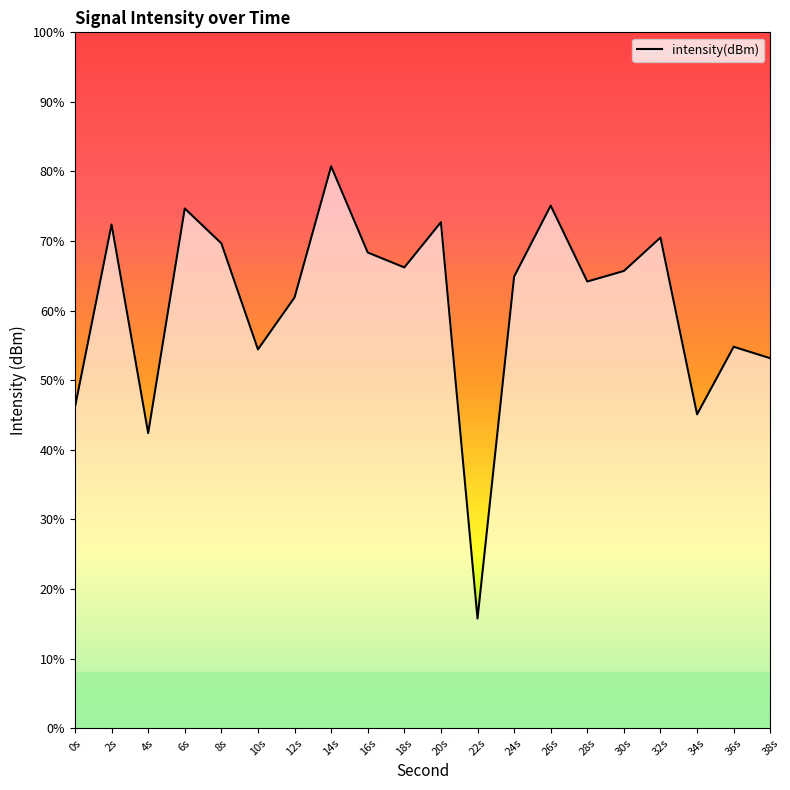

Where is the first local maximum?

2s